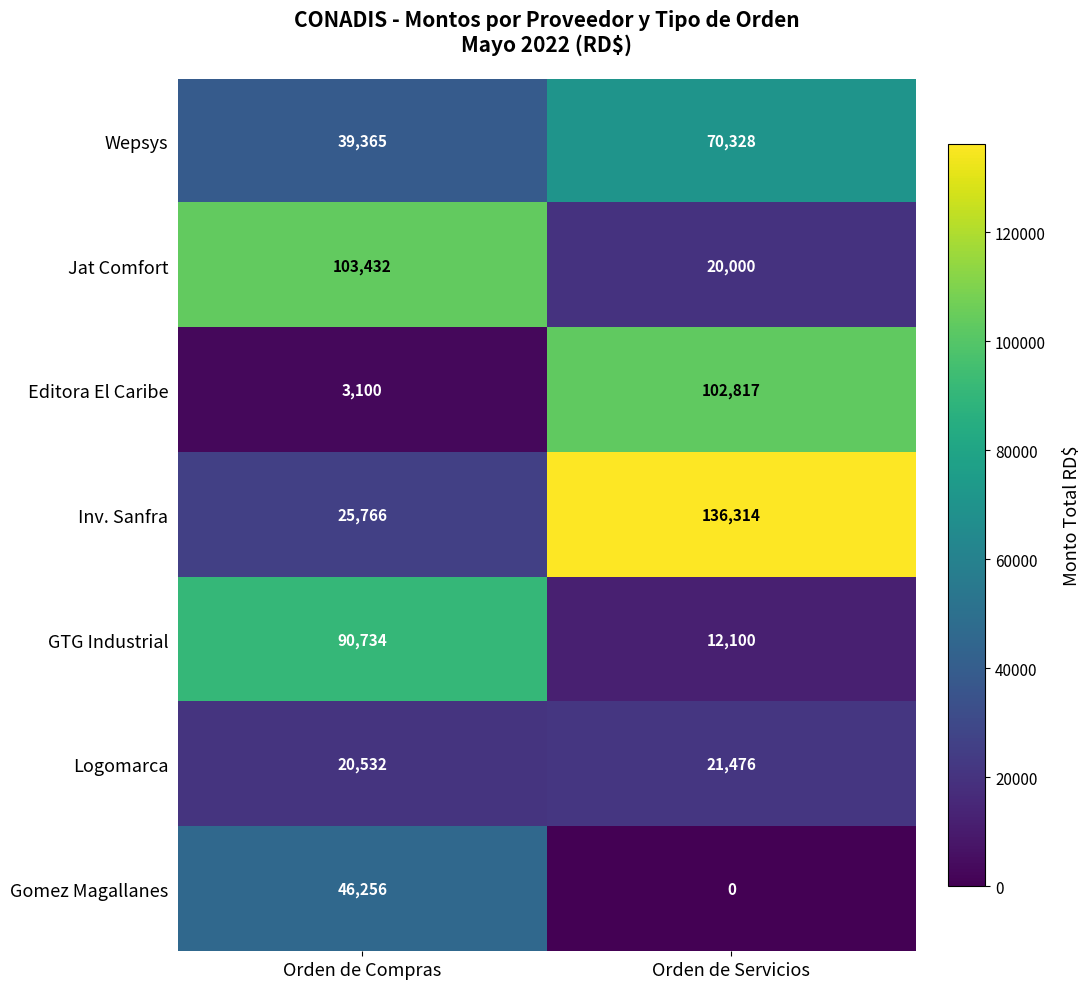

What is the total value across all series at Orden de Compras?

329185